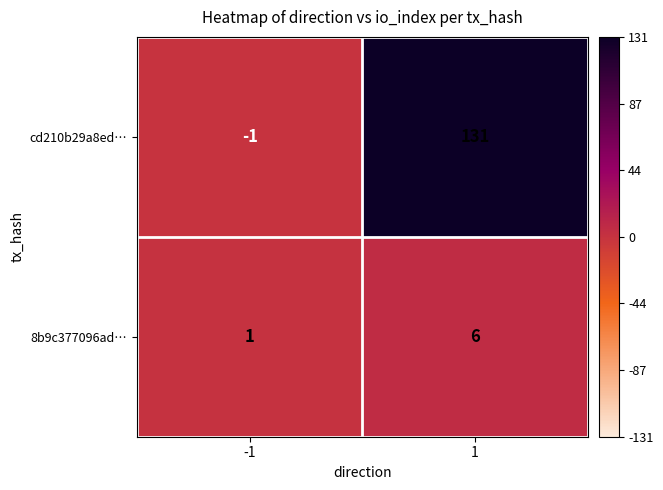

List the series in order of their peak value, lowest first.

8b9c377096ad…, cd210b29a8ed…